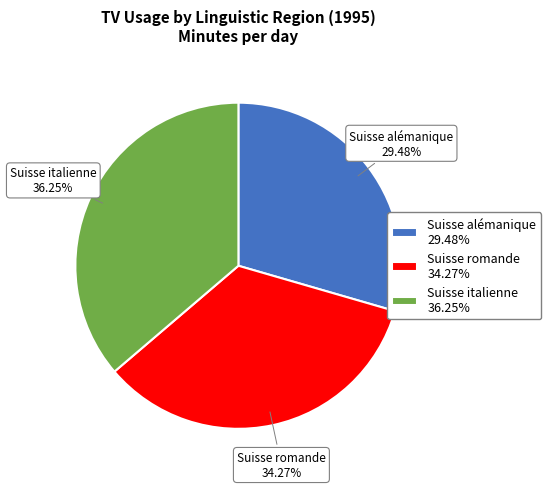

How many segments does this pie chart have?

3